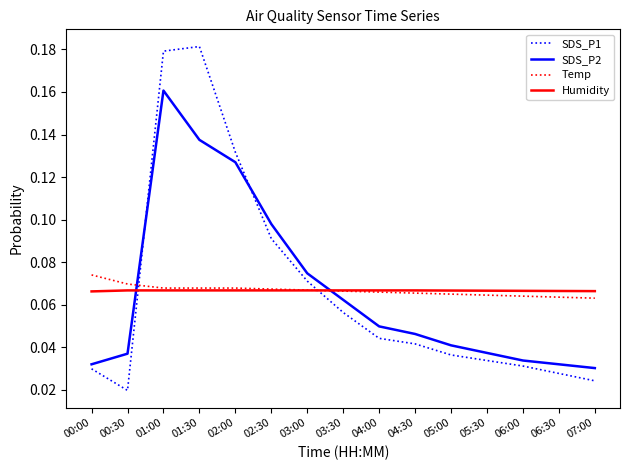

The SDS_P2 series shows 0.0 at 01:30. True or false?

False